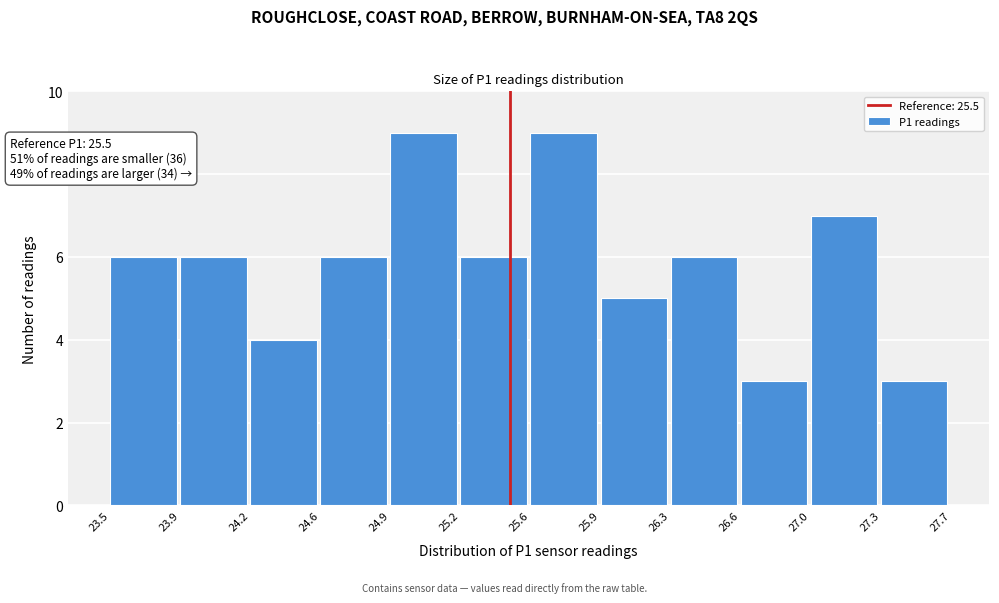

Reading right to left, list all the values displayed in this chart.

3	7	3	6	5	9	6	9	6	4	6	6